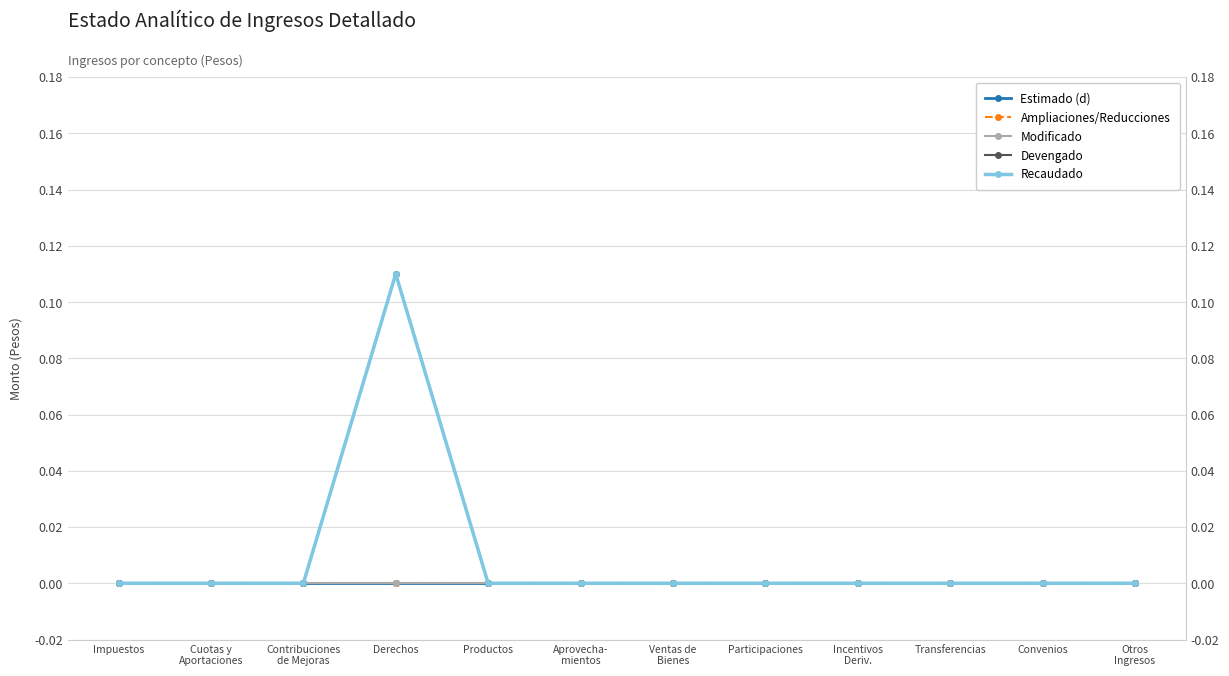

True or false: Estimado (d) has more than 2 points higher than both neighbors.

False